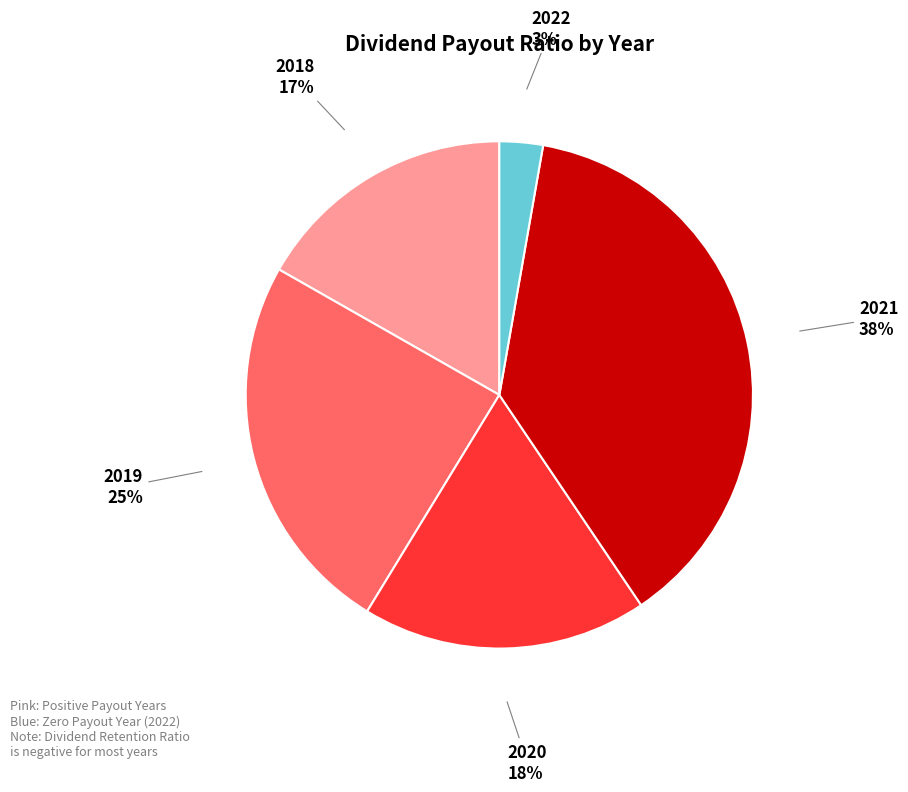

Which has a higher value, 2021 or 2020?

2021